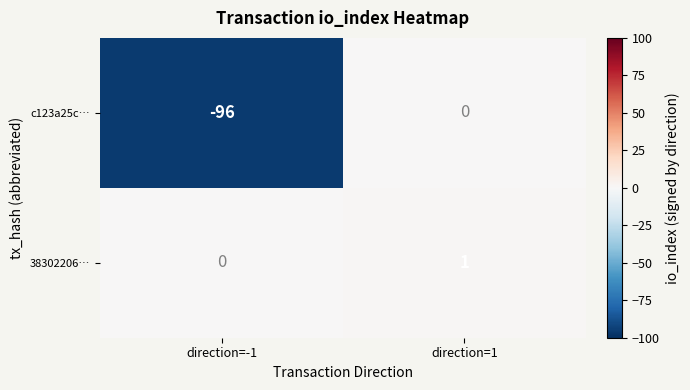

Rank the series by their maximum value, from highest to lowest.

38302206…, c123a25c…